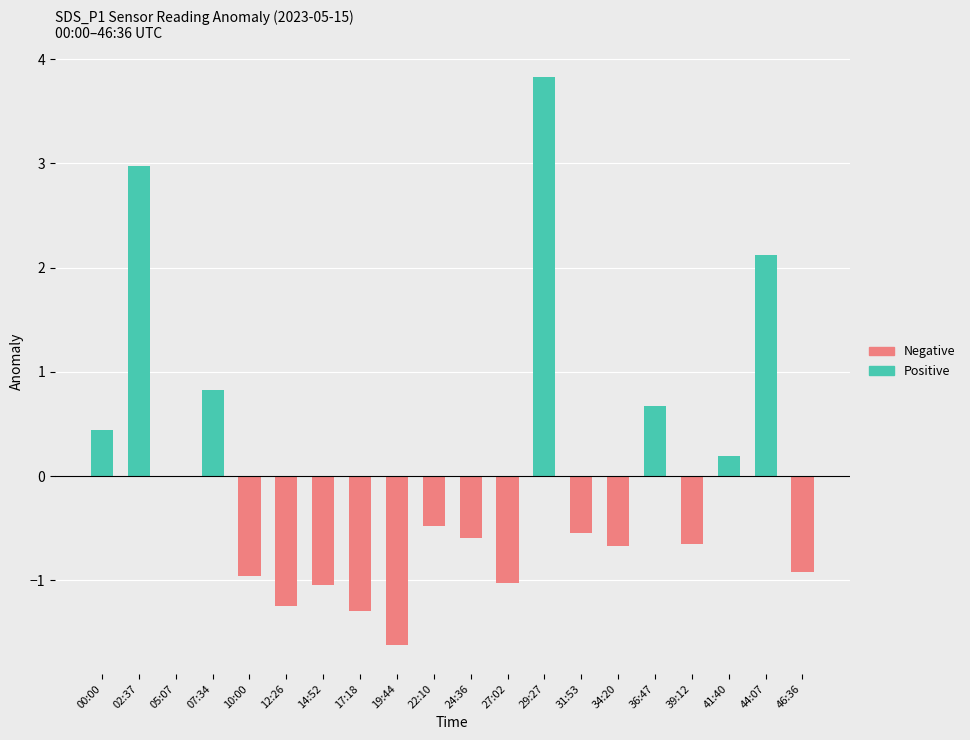

How many bars are there in total?

20